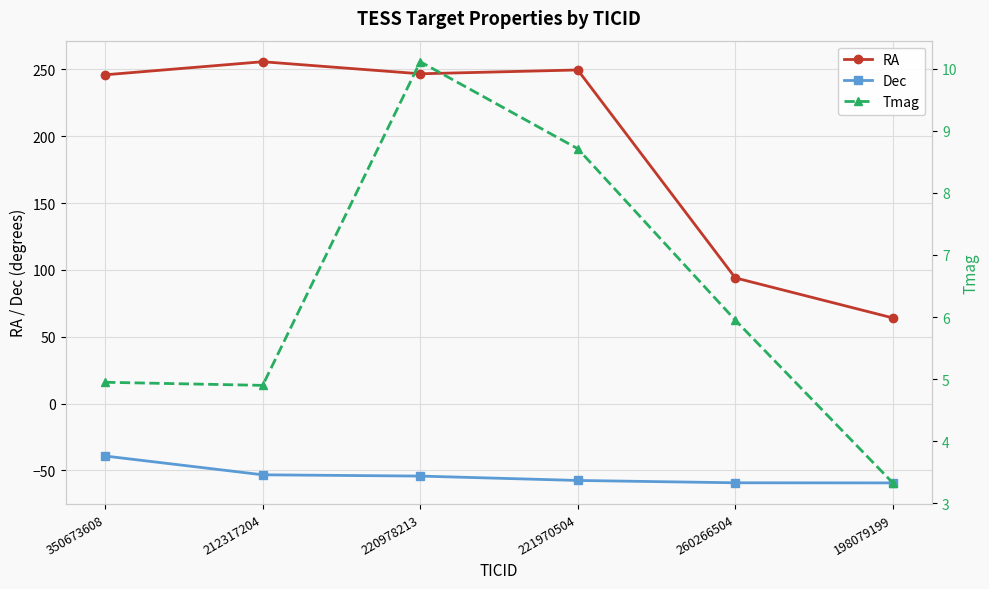

Where is RA nearest to the value 159?

260266504